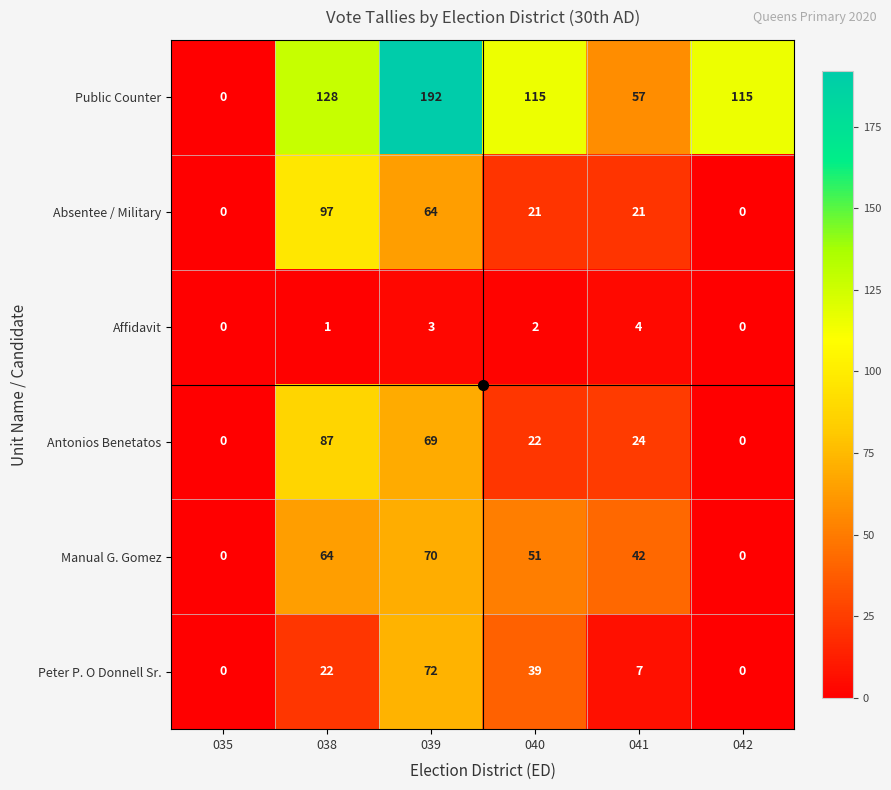

What is the difference between the second highest and minimum values in the Absentee / Military series?

64